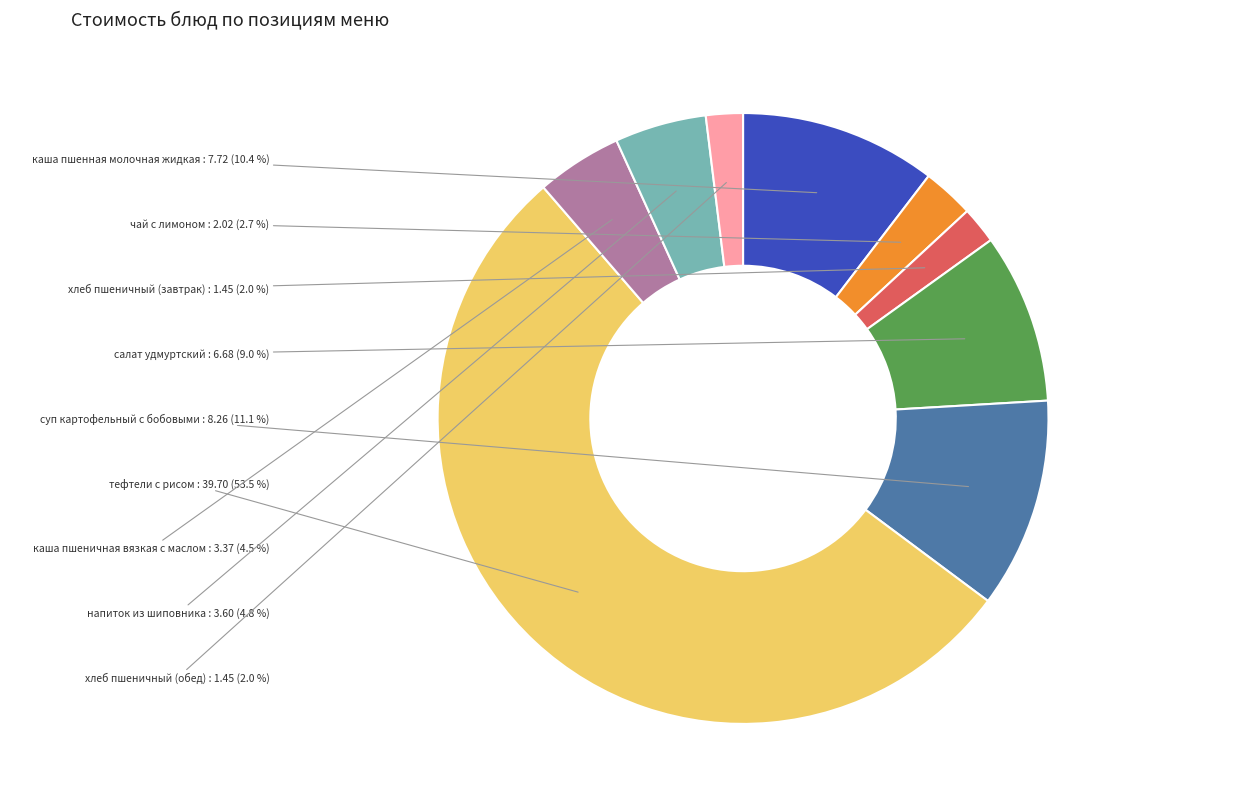

Which slice is the largest?

тефтели с рисом